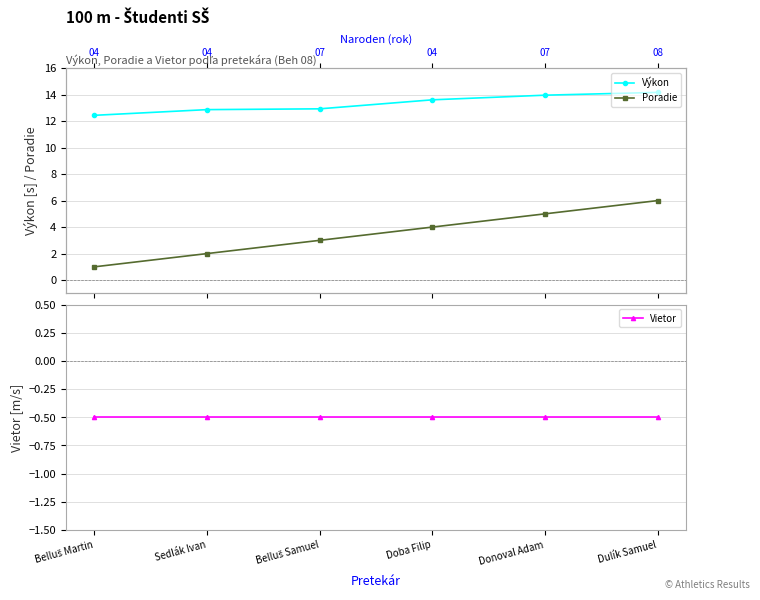

Is the value of Výkon at Belluš Martin greater than the value of Poradie at Doba Filip?

Yes